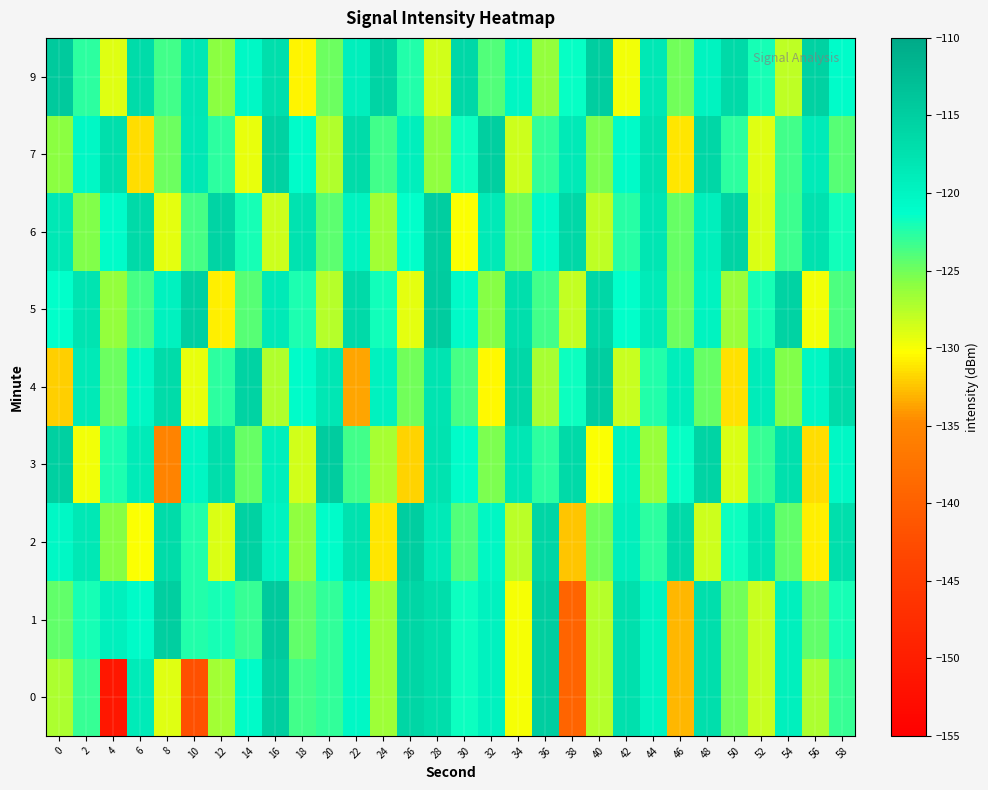

What is the spread (max minus min) of values at 20?

12.8